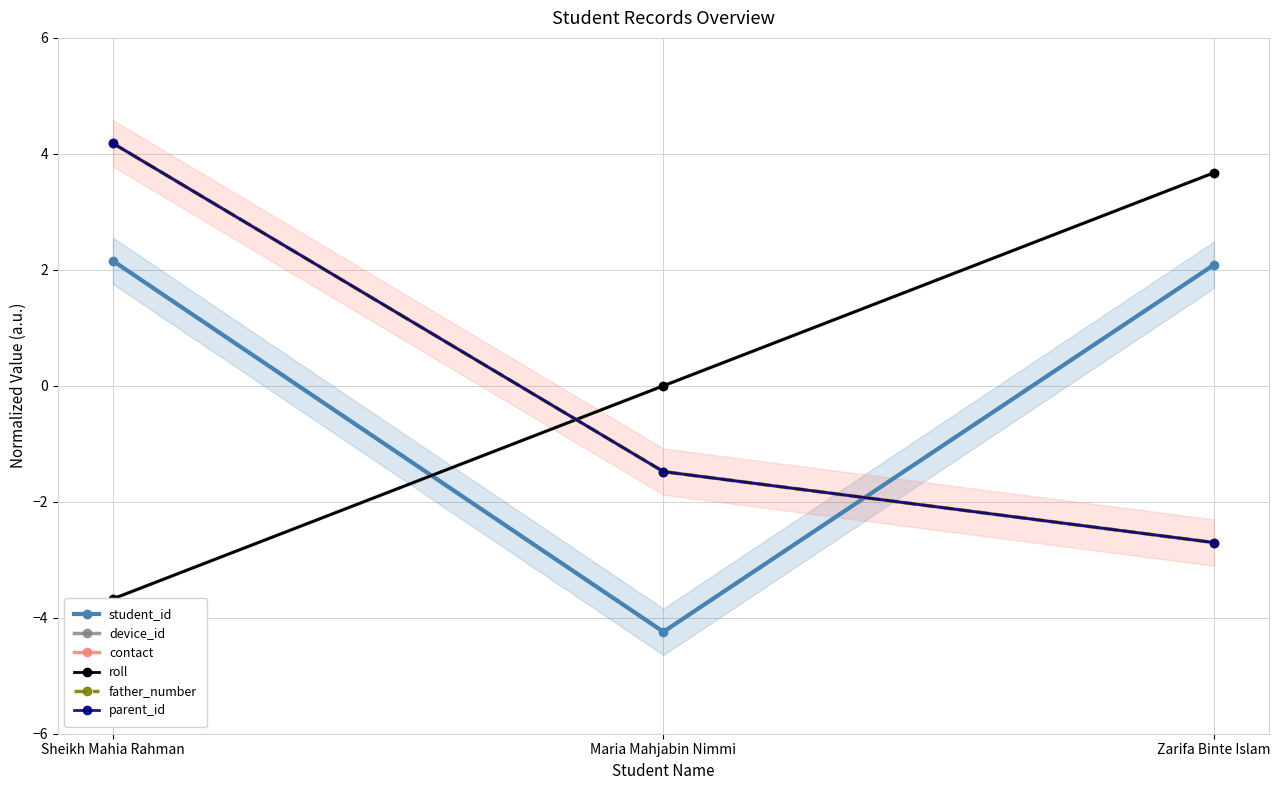

What is the label of the 3rd point from the right?

Sheikh Mahia Rahman